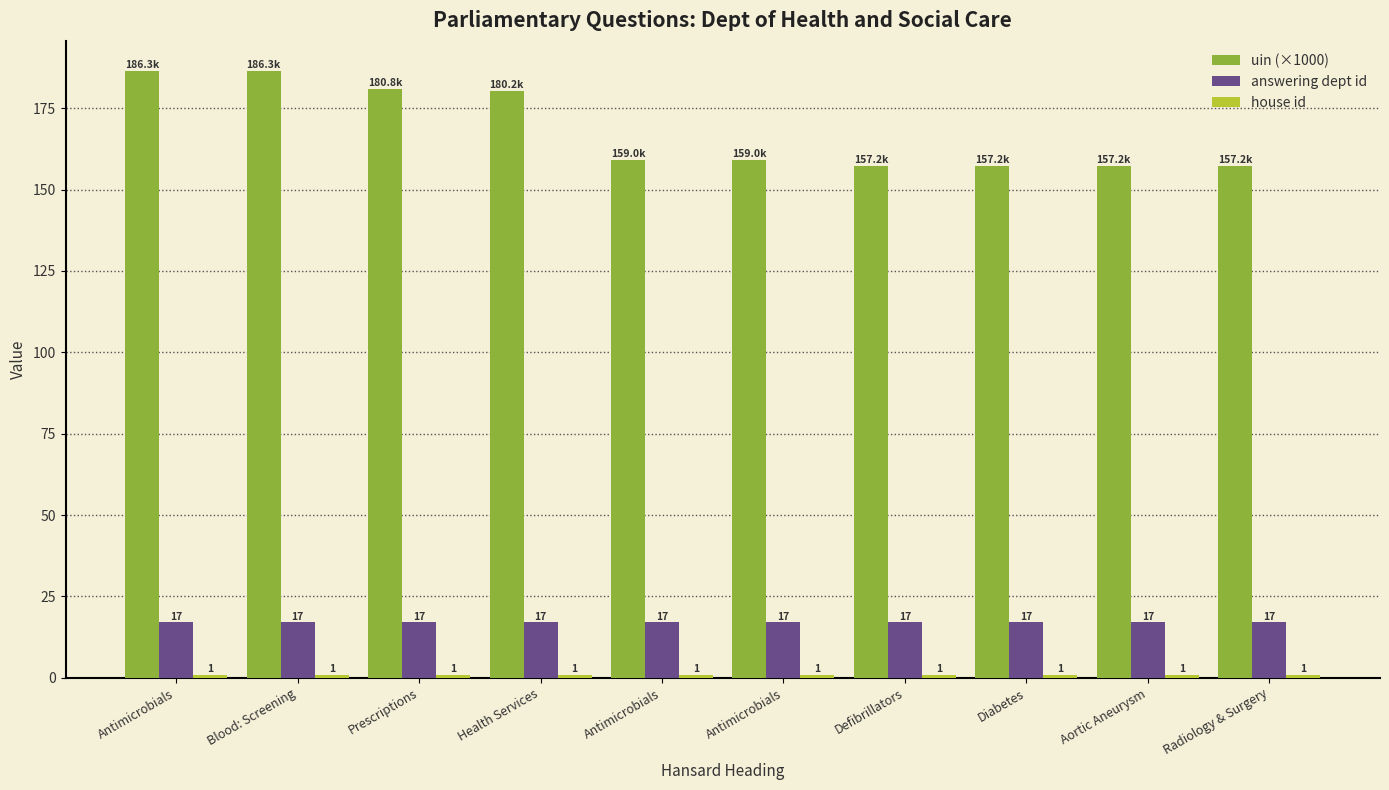

Rank the series at Health Services from highest to lowest value.

uin (×1000), answering dept id, house id